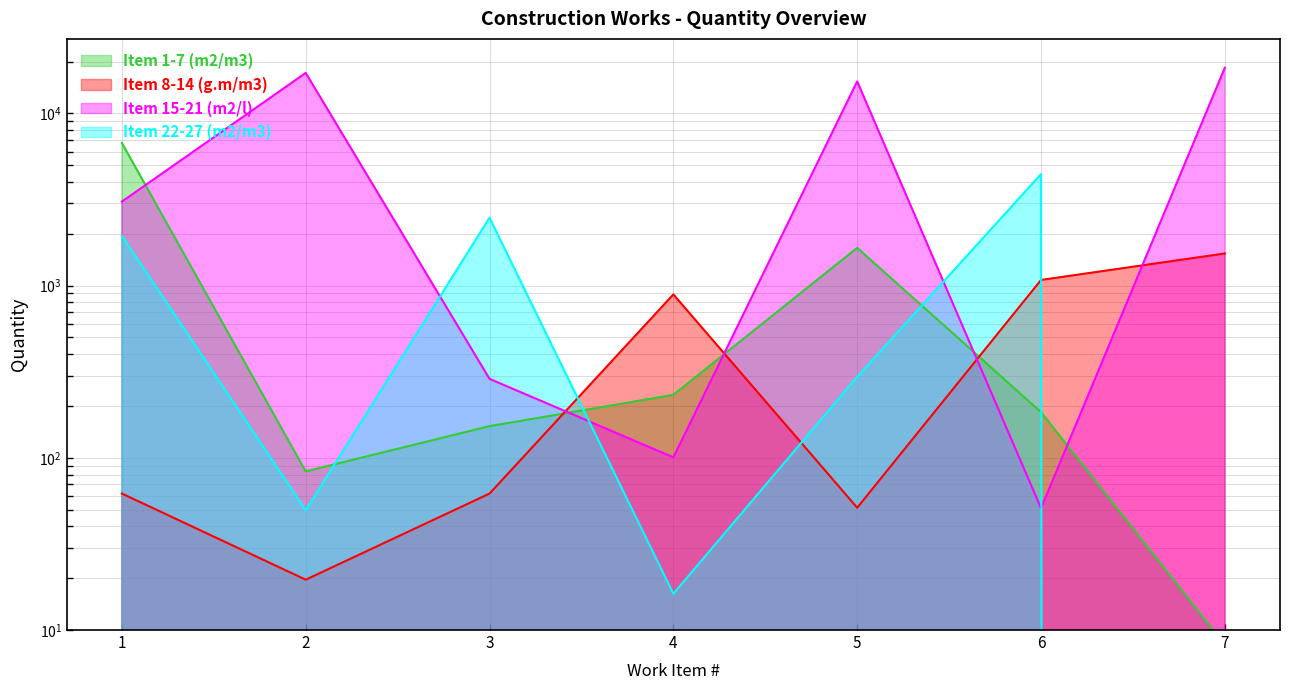

Reading right to left, transcribe all the data shown in this chart.

Item 1-7 (m2/m3): 8.2	184.2	1657.4	232.0	152.7	83.4	6734.7
Item 8-14 (g.m/m3): 1536.5	1078.4	51.3	888.8	62.0	19.6	62.0
Item 15-21 (m2/l): 18411.1	51.0	15337.0	100.6	287.4	17179.8	3074.1
Item 22-27 (m2/m3): 0.0	4440.8	295.5	16.2	2478.3	49.6	1942.3